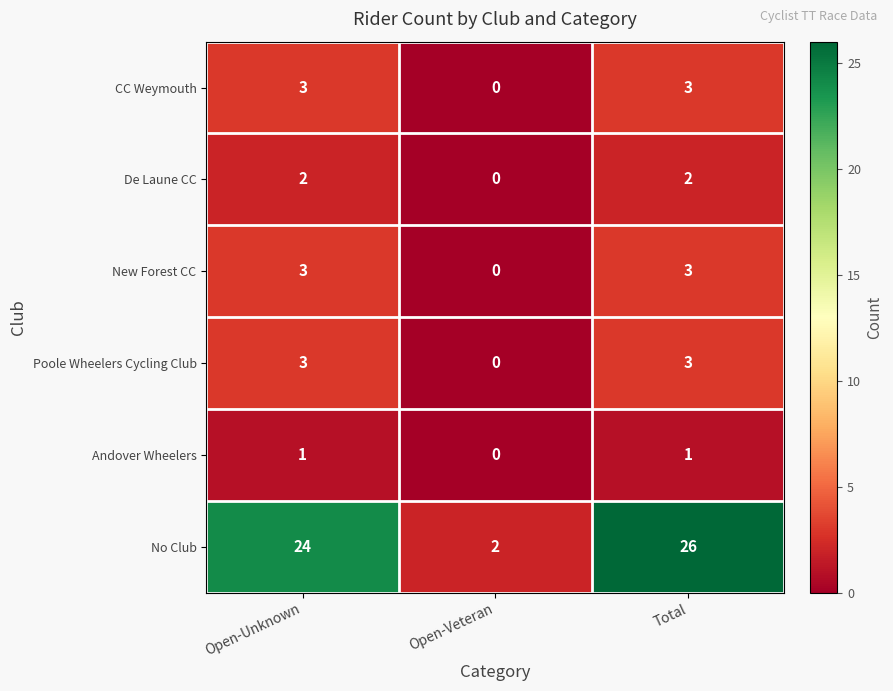

Reading left to right, extract all data points from this chart.

CC Weymouth: Open-Unknown=3	Open-Veteran=0	Total=3
De Laune CC: Open-Unknown=2	Open-Veteran=0	Total=2
New Forest CC: Open-Unknown=3	Open-Veteran=0	Total=3
Poole Wheelers Cycling Club: Open-Unknown=3	Open-Veteran=0	Total=3
Andover Wheelers: Open-Unknown=1	Open-Veteran=0	Total=1
No Club: Open-Unknown=24	Open-Veteran=2	Total=26